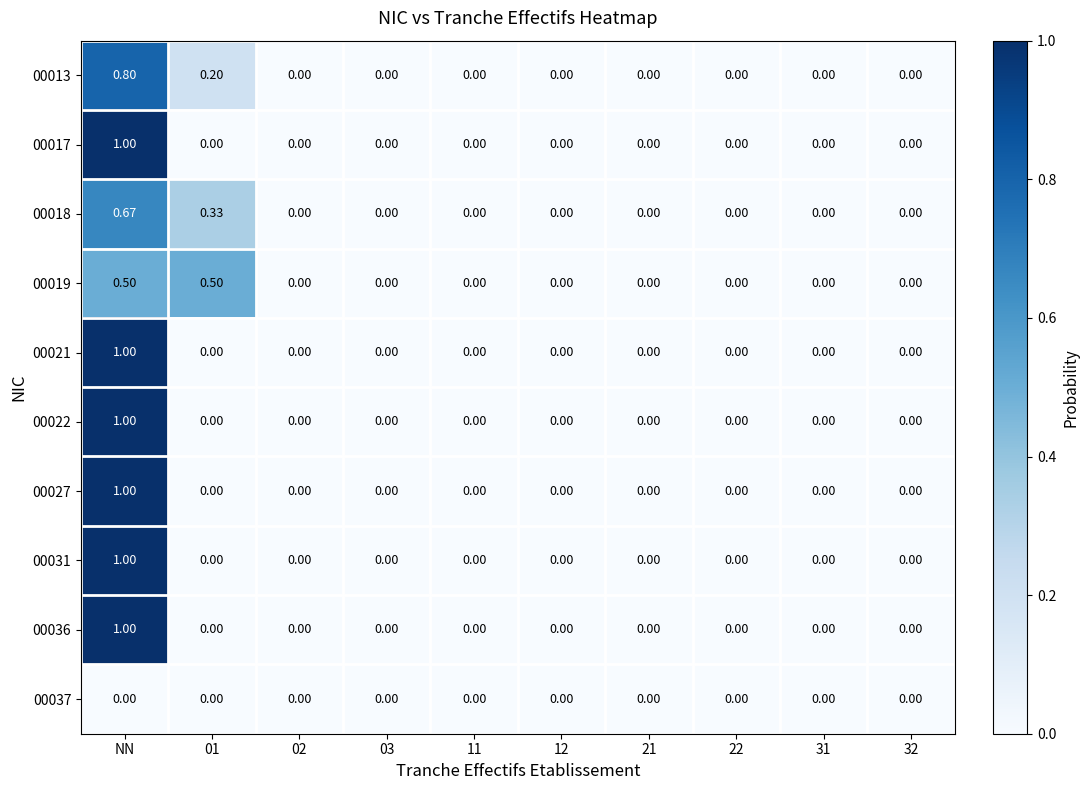

At which label does 00027 reach its peak?

NN